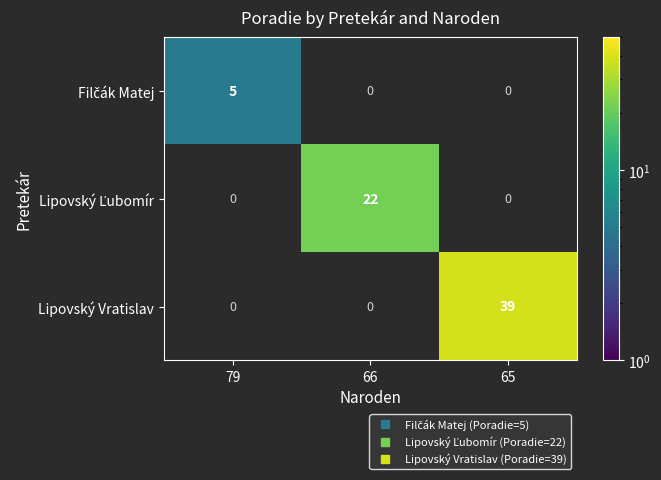

The value of Lipovský Vratislav at 66 is 0. True or false?

True